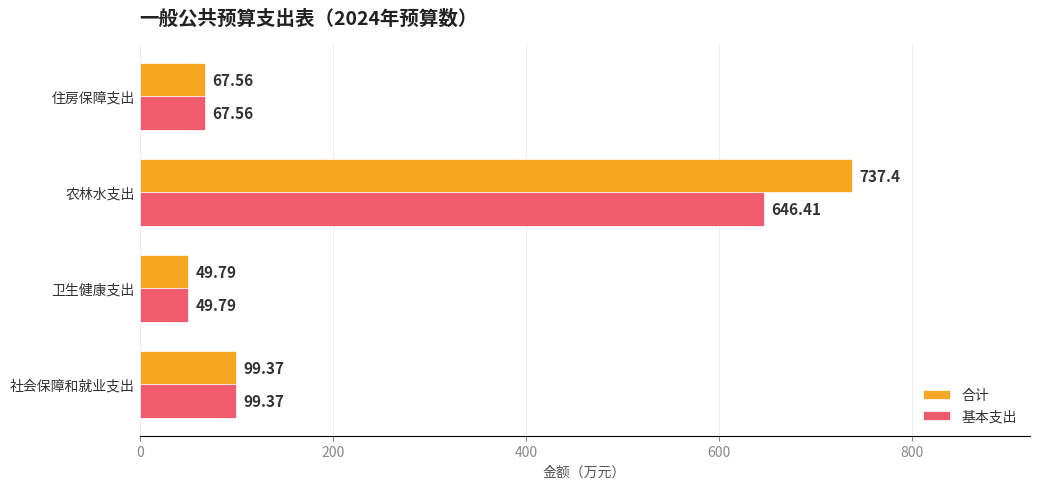

How many data points in 合计 are less than 99?

2